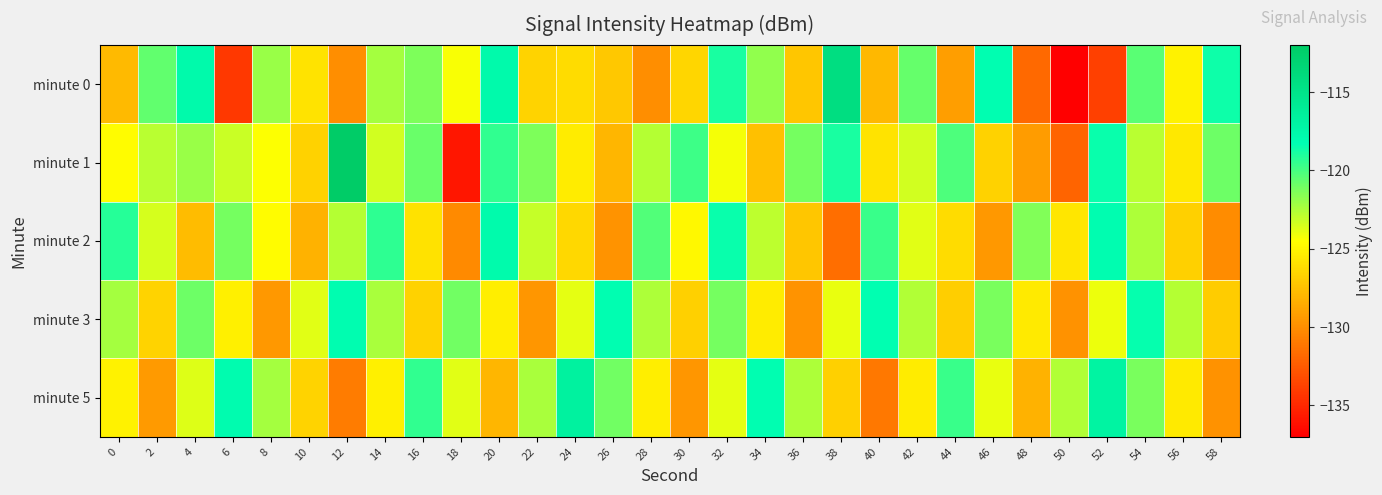

Which category has the lowest value across all series?

50